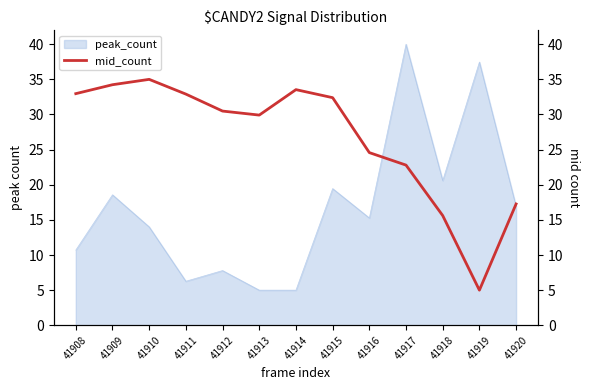

True or false: the data shows 32.4 at 41915.

True